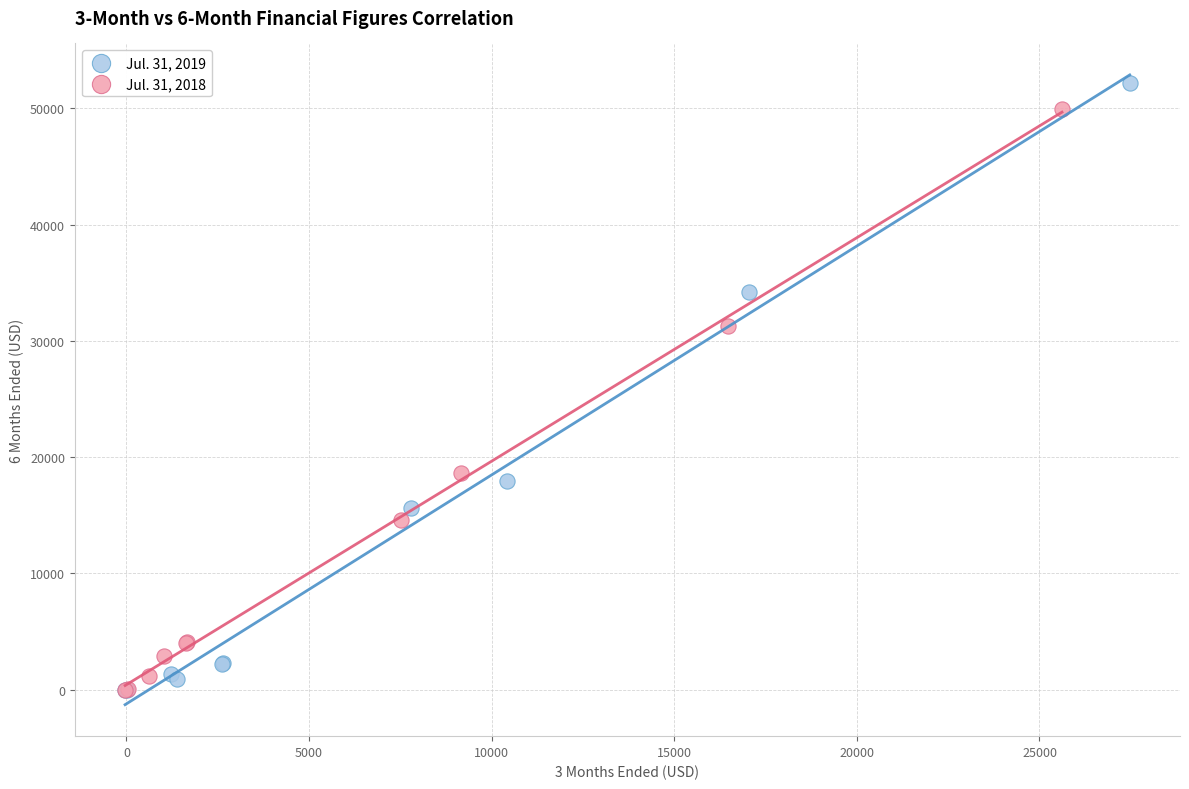

Which series has the largest Y range (max minus min)?

Jul. 31, 2019